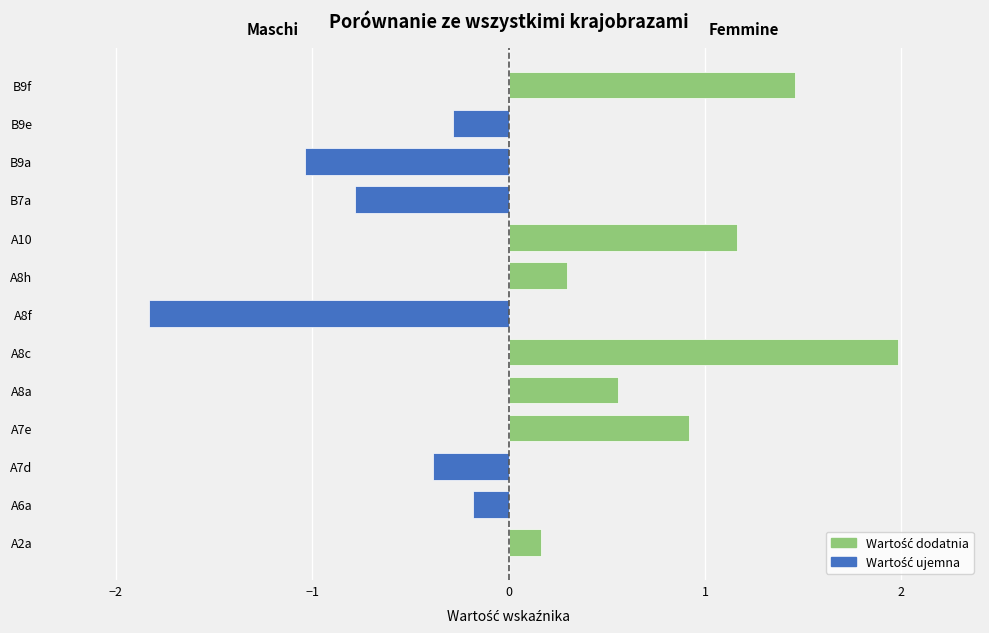

Which series has the widest spread of values?

Wartość dodatnia